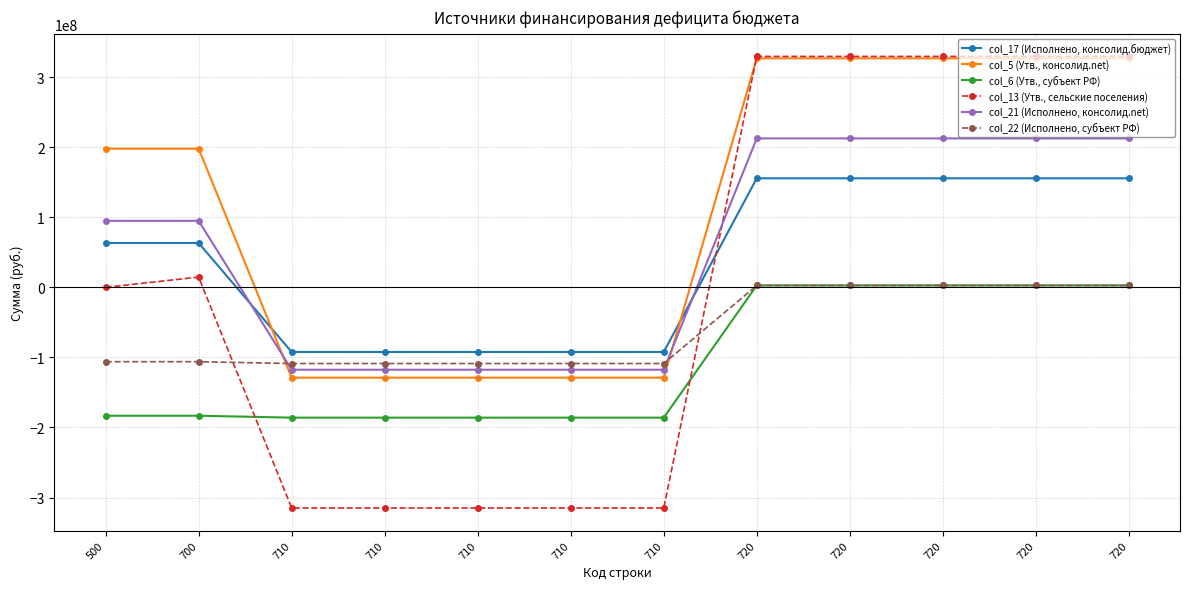

The value of col_5 (Утв., консолид.net) at 720 is 119143900.7. True or false?

False